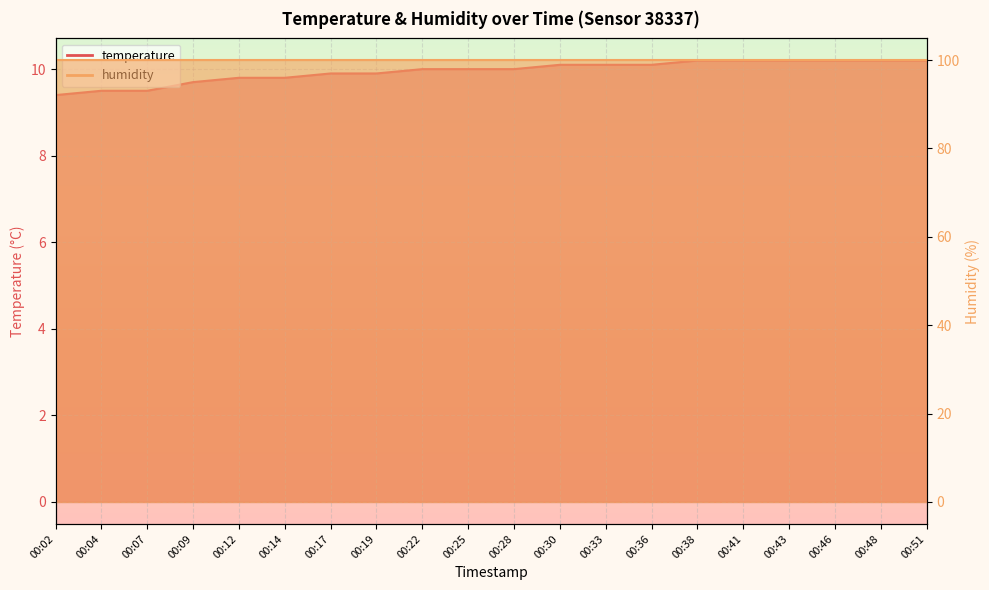

How many data points are above 10?

9